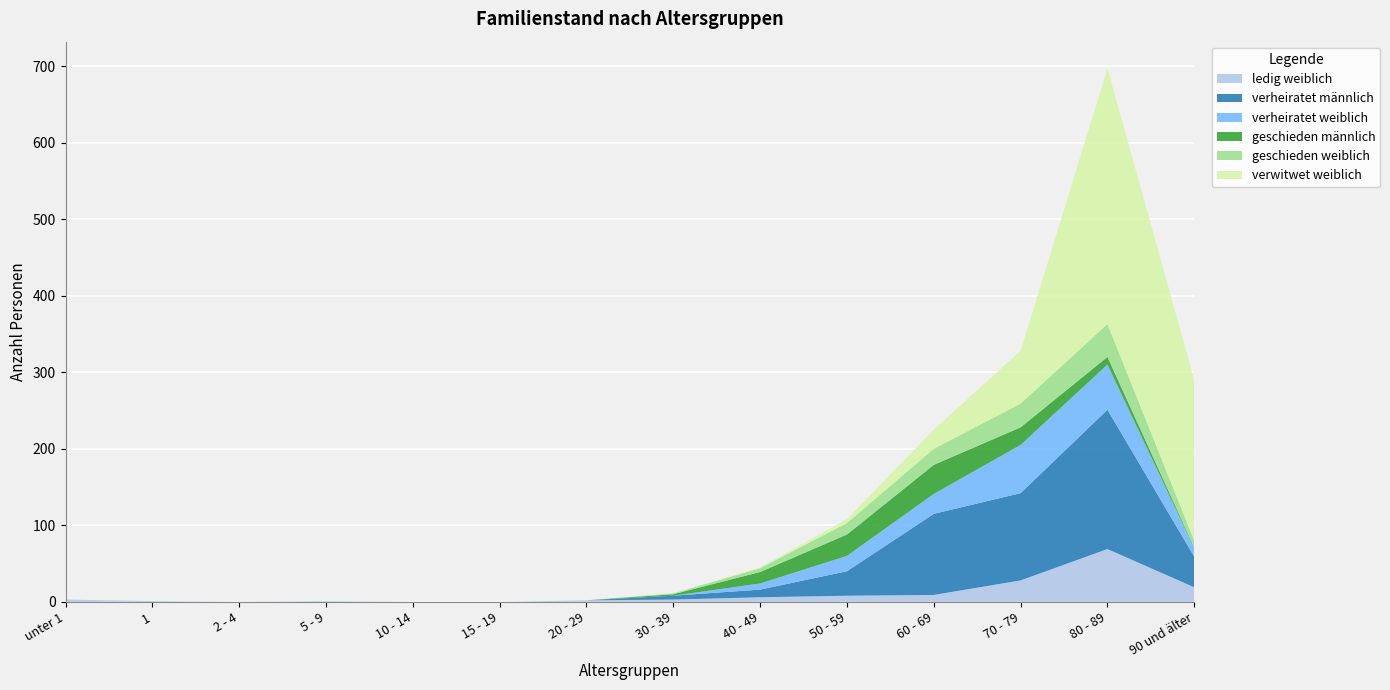

Reading left to right, list all the values displayed in this chart.

ledig weiblich: 3	1	0	1	0	0	2	3	6	8	9	28	69	19
verheiratet männlich: 0	0	0	0	0	0	0	5	10	32	106	114	182	40
verheiratet weiblich: 0	0	0	0	0	0	0	0	8	20	26	63	59	11
geschieden männlich: 0	0	0	0	0	0	0	2	15	28	38	23	10	1
geschieden weiblich: 0	0	0	0	0	0	0	1	5	15	21	31	43	9
verwitwet weiblich: 0	0	0	0	0	0	0	0	1	5	25	69	334	210